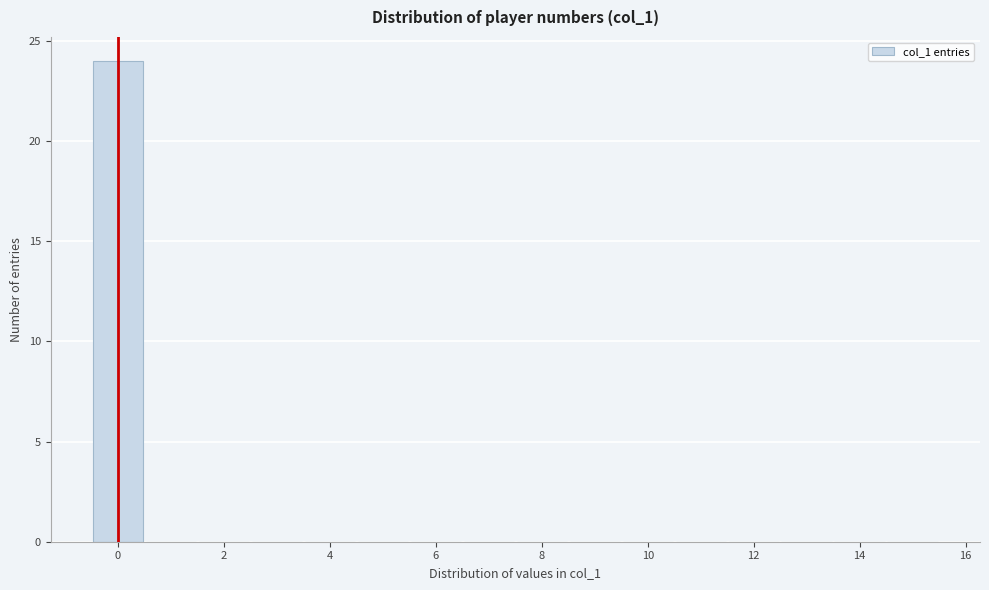

Reading left to right, transcribe this chart: for each bar, give the range it covers on the x-axis and its height. Neither the bar edges nor the heights are printed on the chart, so give them approximately, as read against the axes.

-0.5 to 0.5: 24
0.5 to 1.5: 0
1.5 to 2.5: 0
2.5 to 3.5: 0
3.5 to 4.5: 0
4.5 to 5.5: 0
5.5 to 6.5: 0
6.5 to 7.5: 0
7.5 to 8.5: 0
8.5 to 9.5: 0
9.5 to 10.5: 0
10.5 to 11.5: 0
11.5 to 12.5: 0
12.5 to 13.5: 0
13.5 to 14.5: 0
14.5 to 15.5: 0